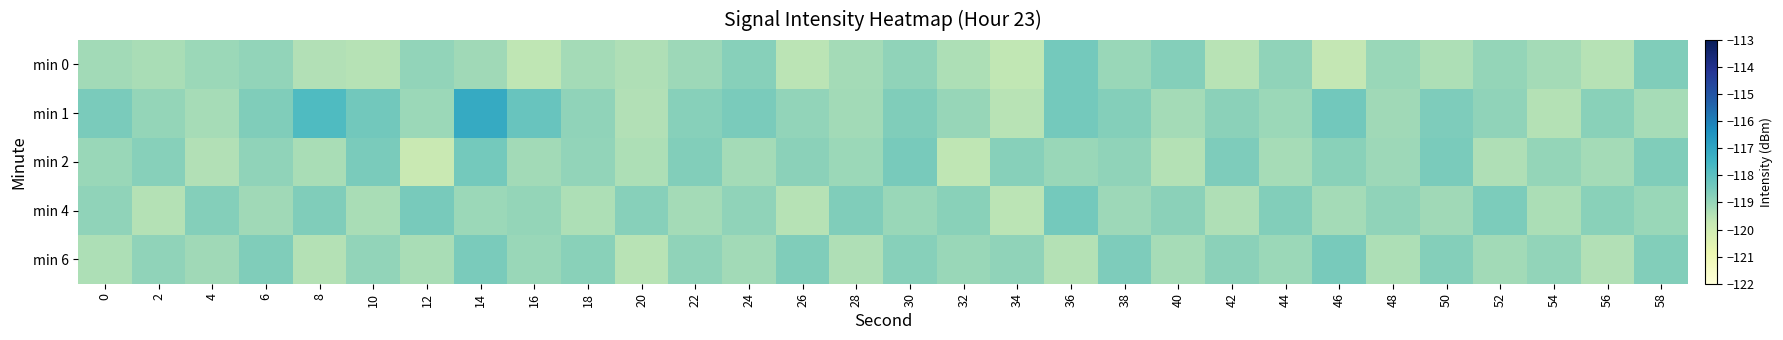

At which category is the sum across all series the highest?

14